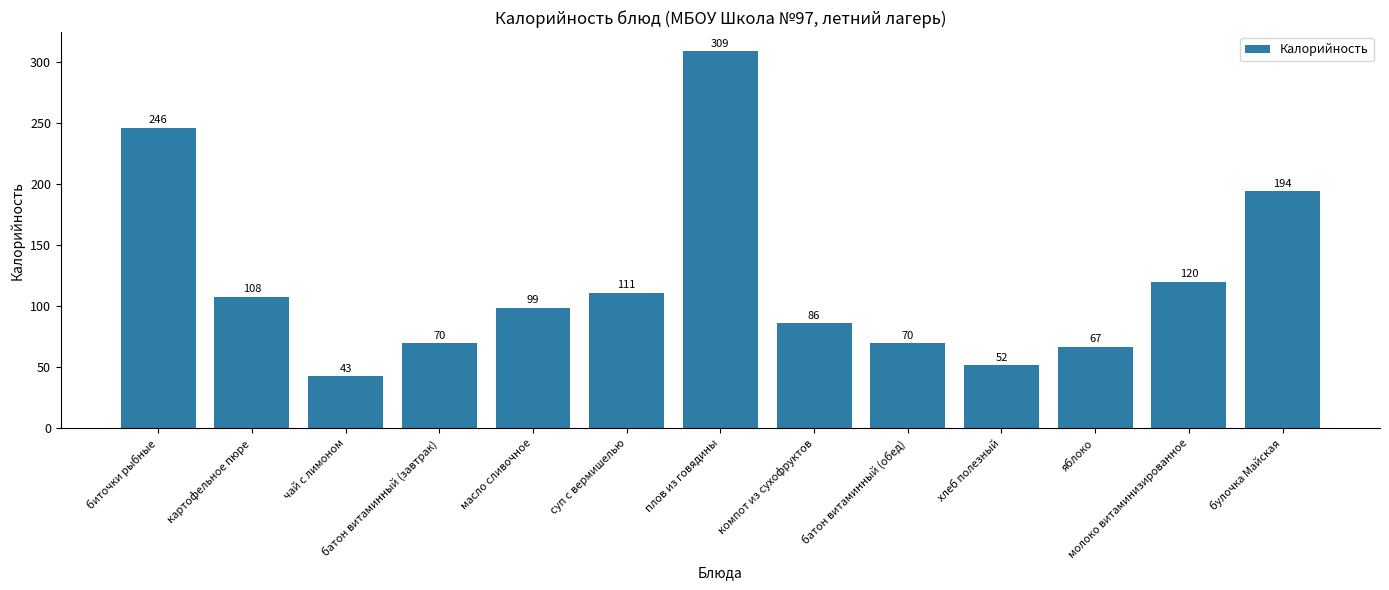

What is the label of the 7th bar from the left?

плов из говядины